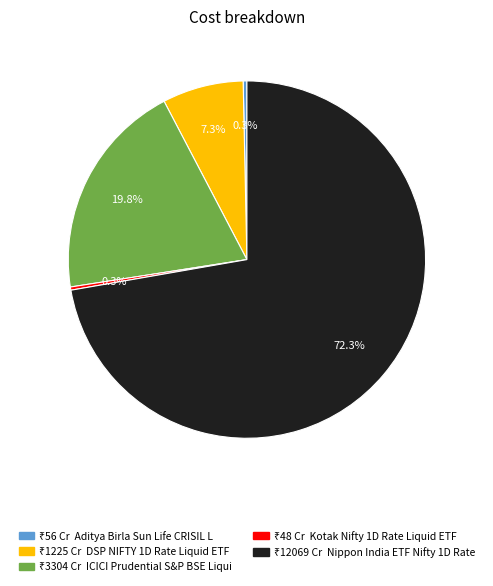

Is there any slice that represents more than half of the pie?

Yes